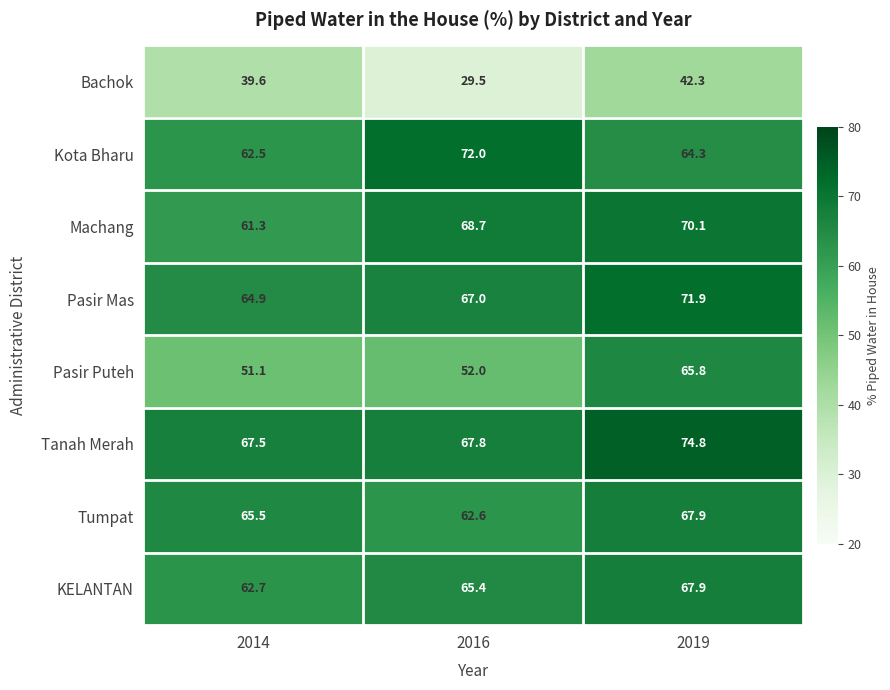

Reading left to right, list all the values displayed in this chart.

Bachok: 39.6	29.5	42.3
Kota Bharu: 62.5	72.0	64.3
Machang: 61.3	68.7	70.1
Pasir Mas: 64.9	67.0	71.9
Pasir Puteh: 51.1	52.0	65.8
Tanah Merah: 67.5	67.8	74.8
Tumpat: 65.5	62.6	67.9
KELANTAN: 62.7	65.4	67.9